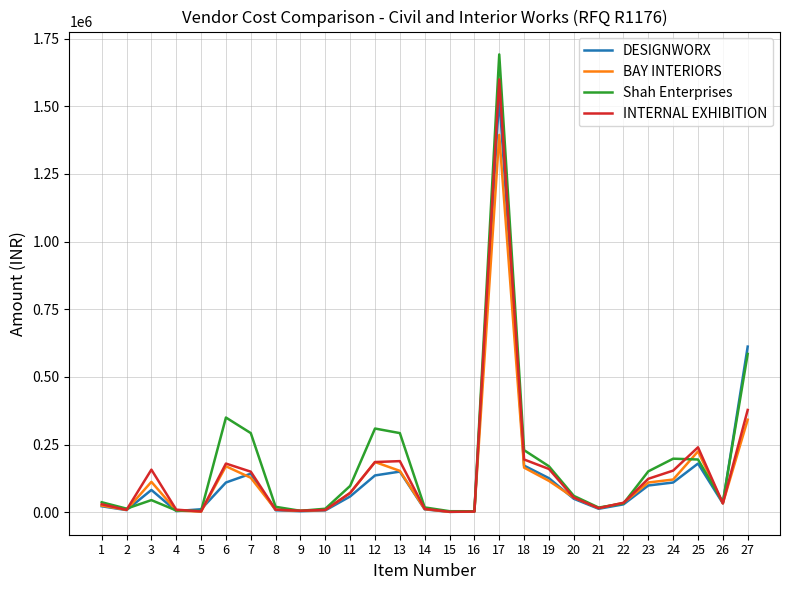

Which series has the largest range (max minus min)?

Shah Enterprises